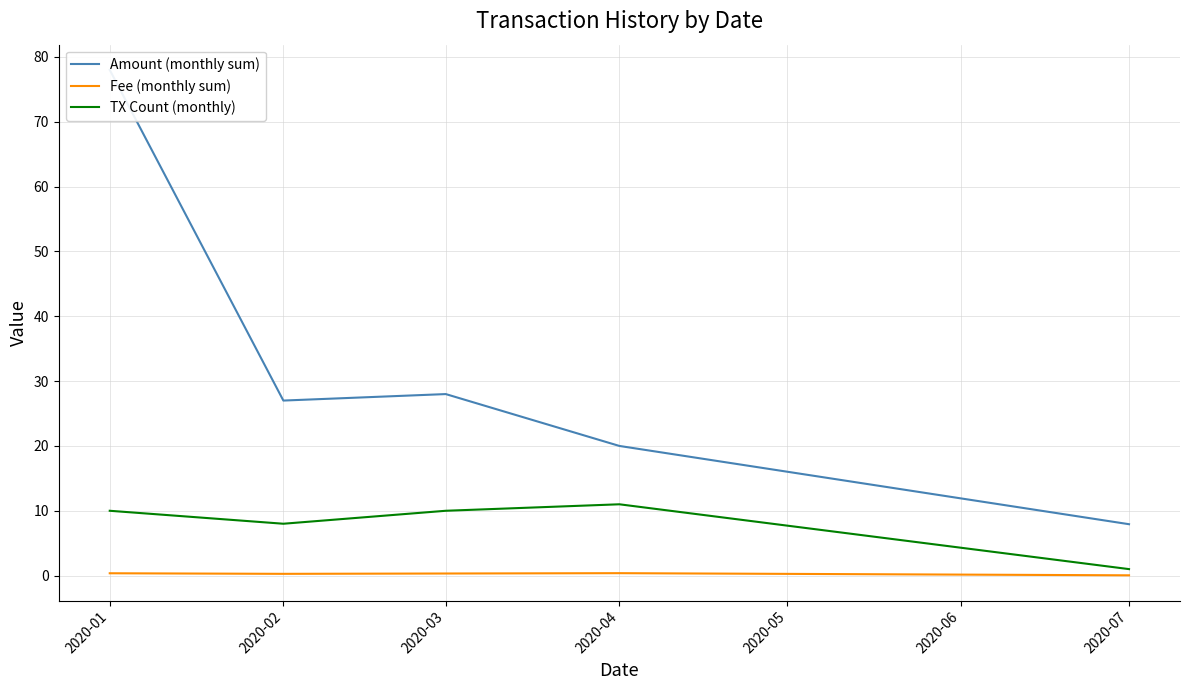

True or false: Amount (monthly sum) and Fee (monthly sum) intersect in this chart.

False